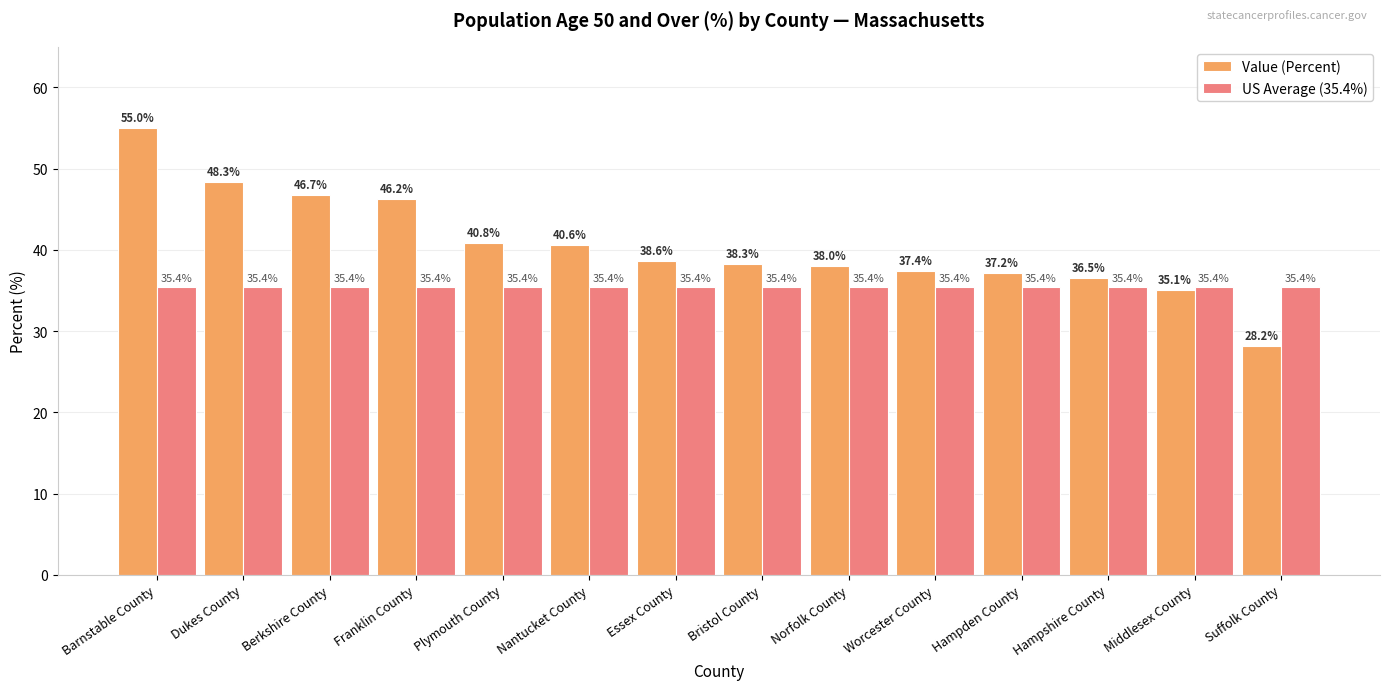

What are all the series names shown in the legend?

Value (Percent), US Average (35.4%)